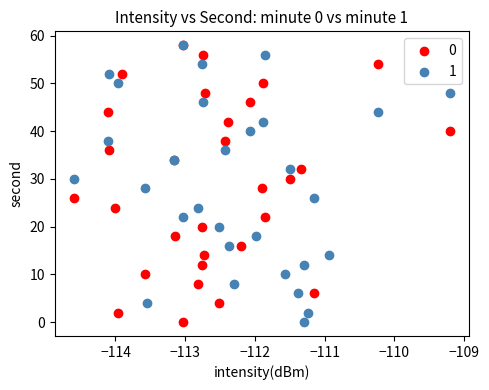

What are all the series names shown in the legend?

0, 1